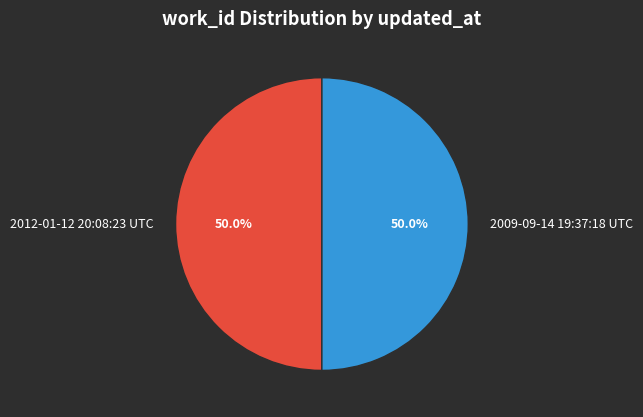

What portion of the pie excludes 2012-01-12 20:08:23 UTC?

50.0%